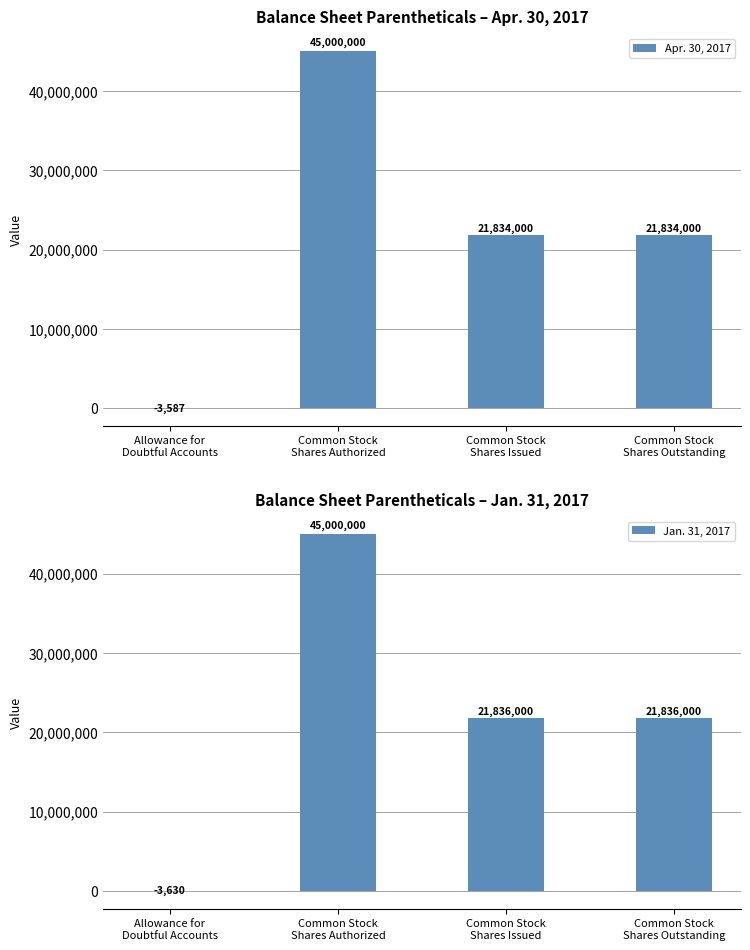

Count the Jan. 31, 2017 values in the range 21836000 to 45000000.

3